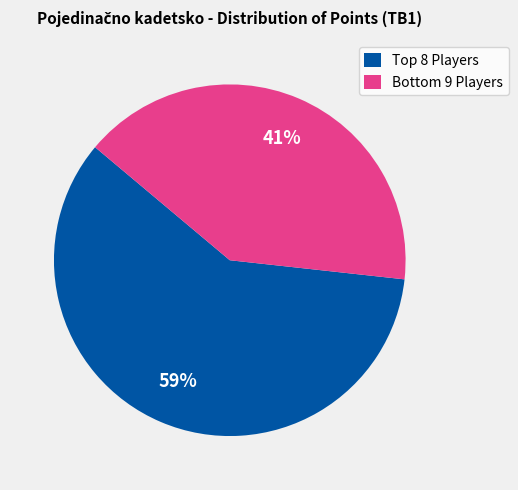

Count the number of slices in the pie.

2